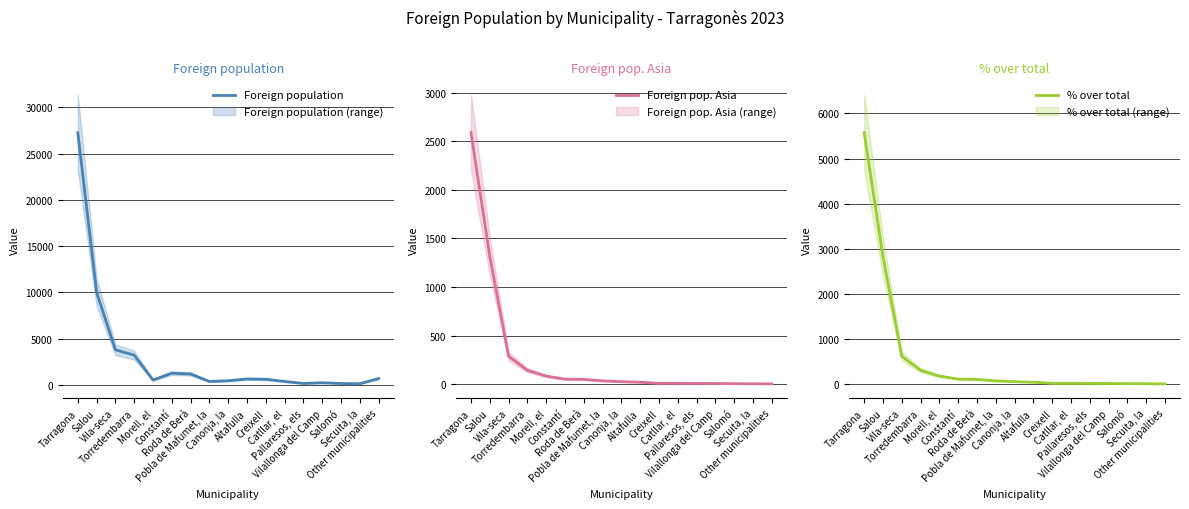

Reading left to right, list all the values displayed in this chart.

Foreign population: 27257	10002	3802	3216	535	1278	1186	377	458	649	618	382	167	240	156	135	700
Foreign pop. Asia: 2589	1317	287	143	83	52	49	34	26	20	9	9	8	7	5	4	3
% over total: 5574	2835	618	308	179	112	105	73	56	43	19	19	17	15	11	9	6